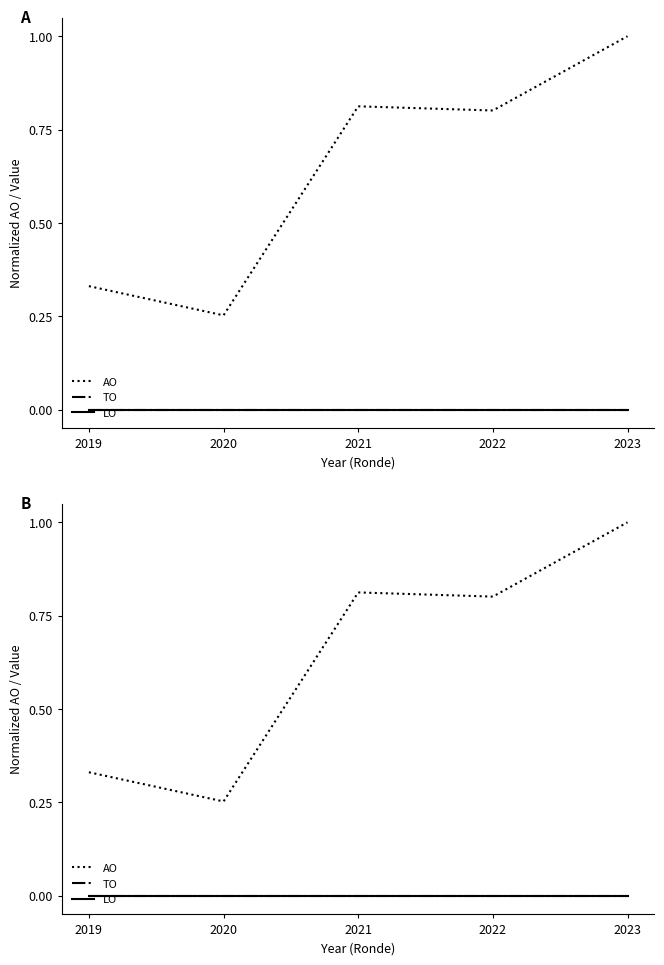

True or false: AO has a value of 1.6 at 2023.

False